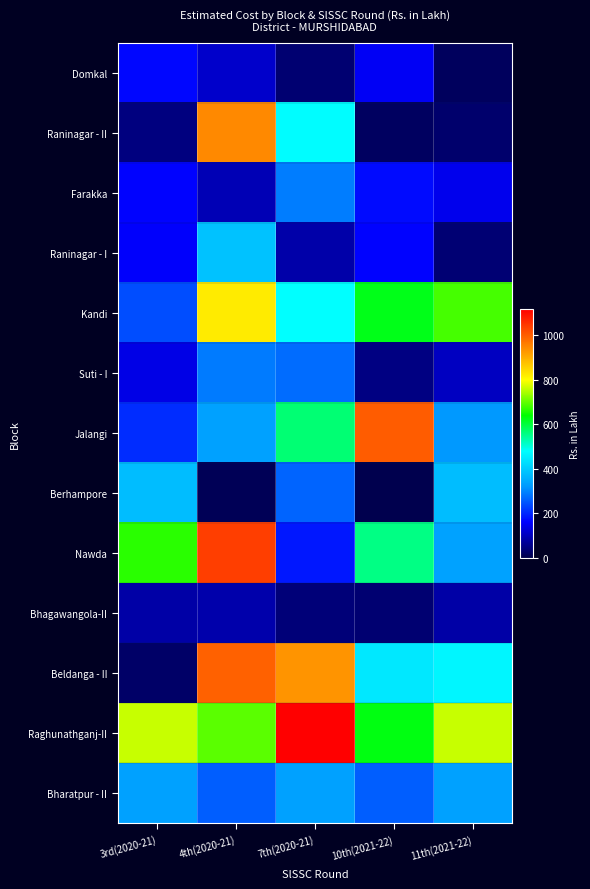

Reading right to left, transcribe all the data shown in this chart.

Domkal: 11th(2021-22)=16.0	10th(2021-22)=150.8	7th(2020-21)=34.4	4th(2020-21)=114.5	3rd(2020-21)=167.8
Raninagar - II: 11th(2021-22)=30.0	10th(2021-22)=18.4	7th(2020-21)=476.6	4th(2020-21)=943.4	3rd(2020-21)=48.0
Farakka: 11th(2021-22)=145.9	10th(2021-22)=170.6	7th(2020-21)=290.8	4th(2020-21)=95.4	3rd(2020-21)=161.7
Raninagar - I: 11th(2021-22)=36.2	10th(2021-22)=162.4	7th(2020-21)=85.1	4th(2020-21)=386.1	3rd(2020-21)=158.6
Kandi: 11th(2021-22)=683.1	10th(2021-22)=623.3	7th(2020-21)=478.2	4th(2020-21)=821.6	3rd(2020-21)=242.0
Suti - I: 11th(2021-22)=106.6	10th(2021-22)=49.9	7th(2020-21)=273.3	4th(2020-21)=288.4	3rd(2020-21)=139.2
Jalangi: 11th(2021-22)=320.0	10th(2021-22)=999.9	7th(2020-21)=567.1	4th(2020-21)=332.1	3rd(2020-21)=205.5
Berhampore: 11th(2021-22)=376.2	10th(2021-22)=4.2	7th(2020-21)=264.8	4th(2020-21)=9.7	3rd(2020-21)=376.2
Nawda: 11th(2021-22)=334.1	10th(2021-22)=556.6	7th(2020-21)=184.3	4th(2020-21)=1037.9	3rd(2020-21)=665.5
Bhagawangola-II: 11th(2021-22)=81.3	10th(2021-22)=34.3	7th(2020-21)=40.8	4th(2020-21)=87.0	3rd(2020-21)=81.3
Beldanga - II: 11th(2021-22)=465.4	10th(2021-22)=445.1	7th(2020-21)=930.1	4th(2020-21)=993.4	3rd(2020-21)=25.6
Raghunathganj-II: 11th(2021-22)=762.8	10th(2021-22)=628.0	7th(2020-21)=1117.7	4th(2020-21)=694.3	3rd(2020-21)=762.8
Bharatpur - II: 11th(2021-22)=333.1	10th(2021-22)=259.7	7th(2020-21)=333.1	4th(2020-21)=259.7	3rd(2020-21)=333.1